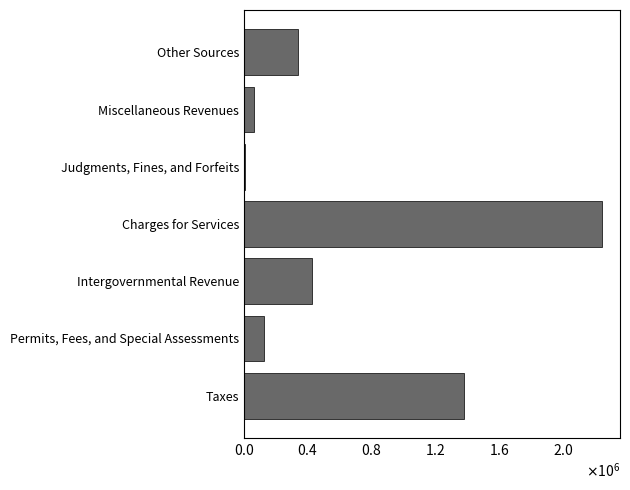

What is the greatest value displayed?

2243710